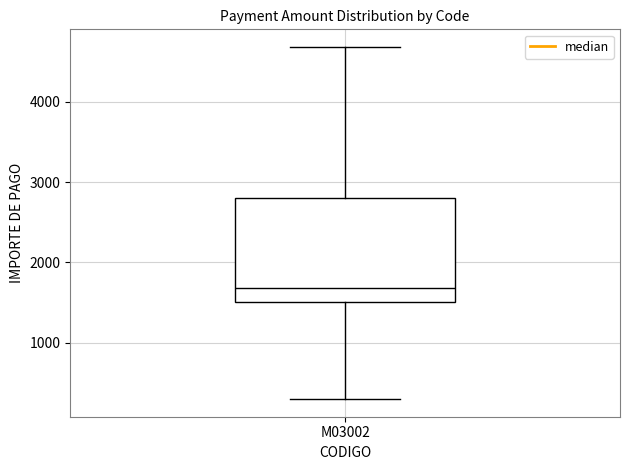

Where does the lower whisker of the box for M03002 end on the y-axis? The values are not printed on the chart, so give them approximately, as read against the axis.

300